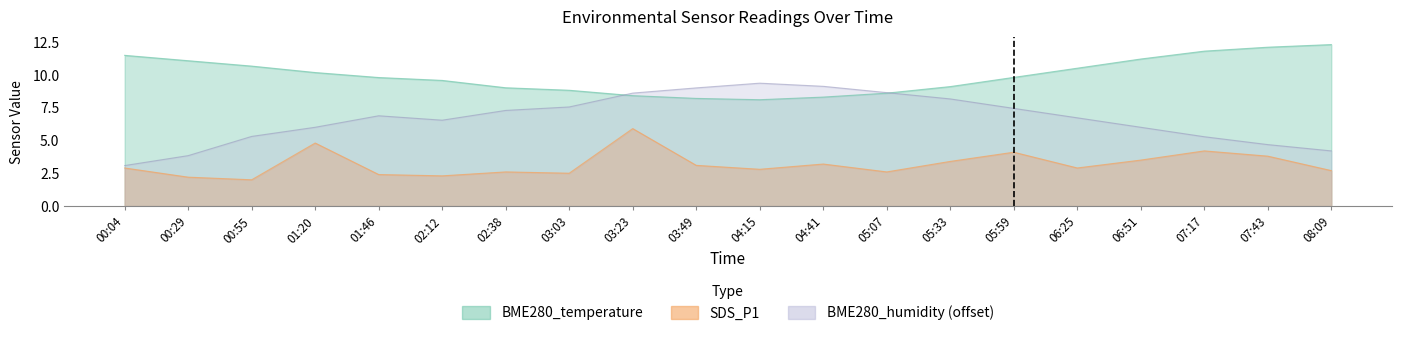

List the series in order of their peak value, lowest first.

SDS_P1, BME280_humidity, BME280_temperature